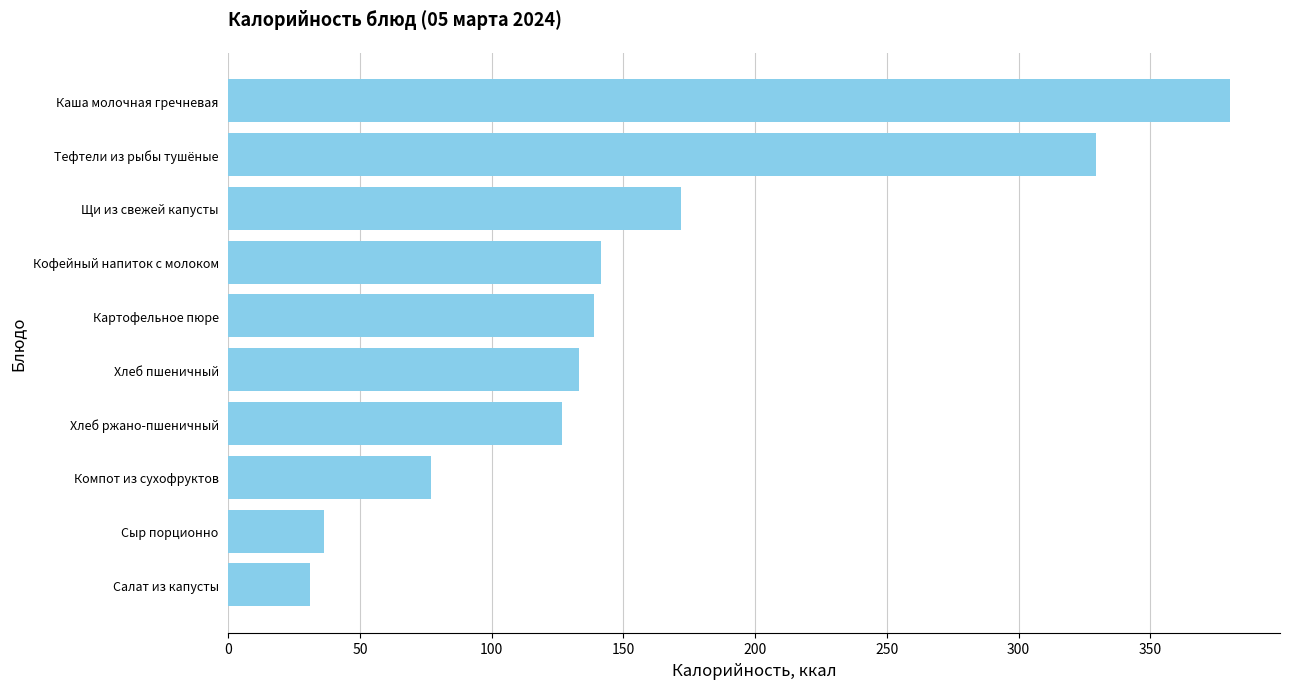

Between Компот из сухофруктов and Картофельное пюре, which is larger?

Картофельное пюре